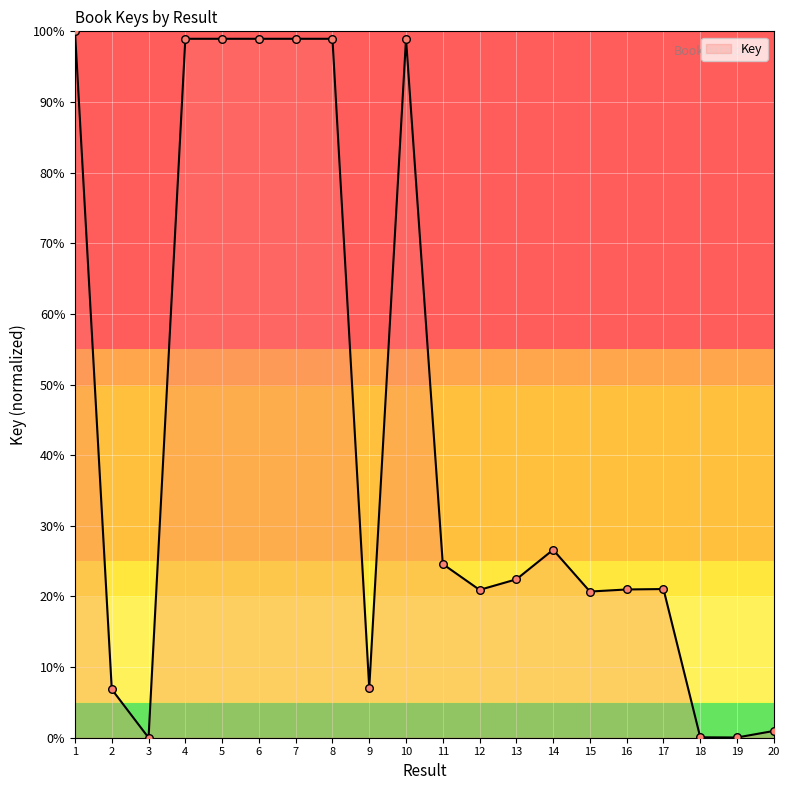

What is the change in value from 10 to 11?

-74.4